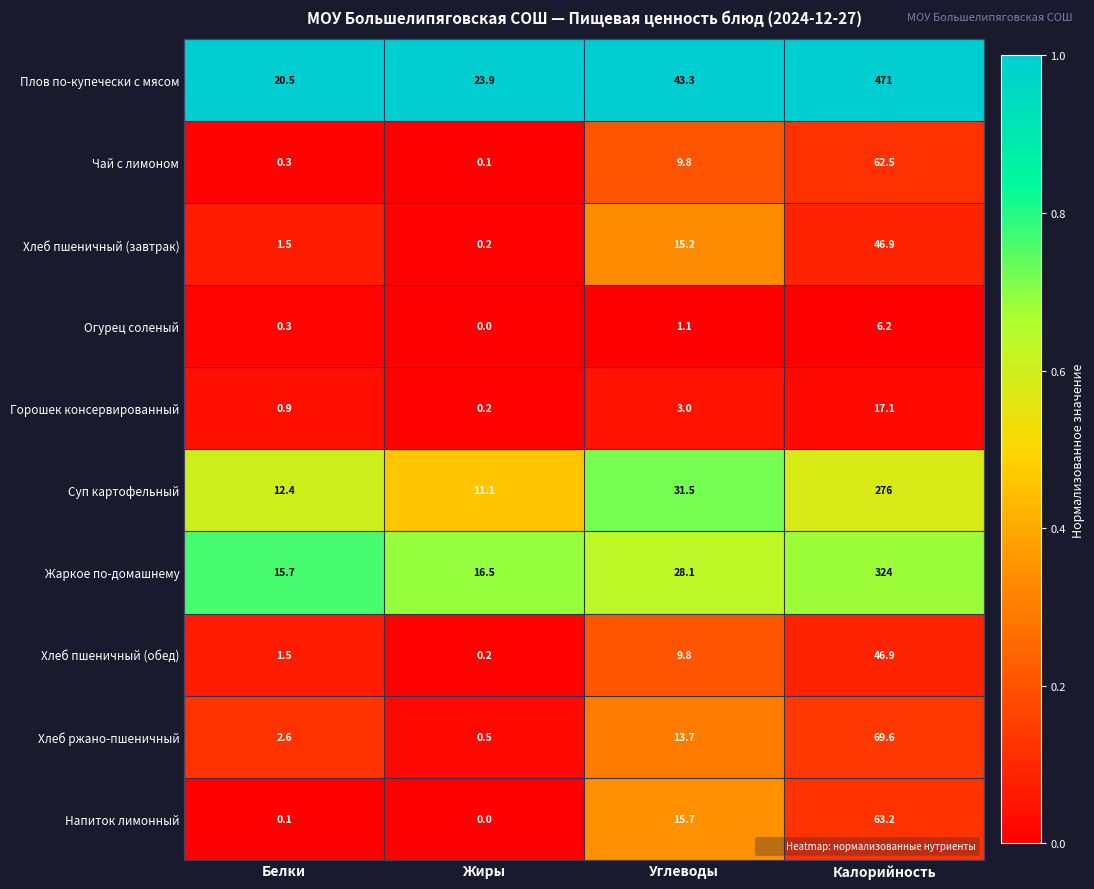

What is the difference between the second highest and second lowest values in the Жаркое по-домашнему series?

11.6